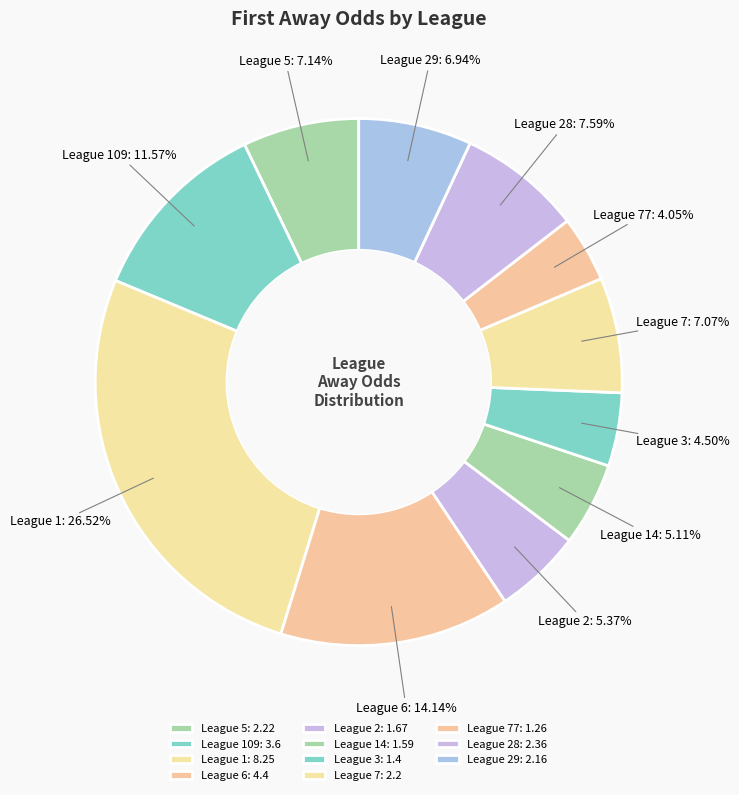

Between League 1 and League 6, which is larger?

League 1